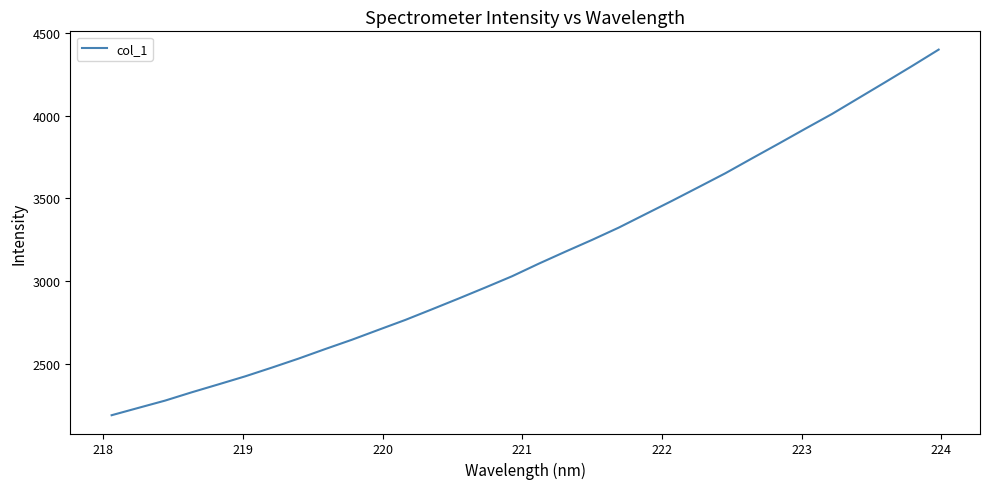

What is the greatest value displayed?

4398.9